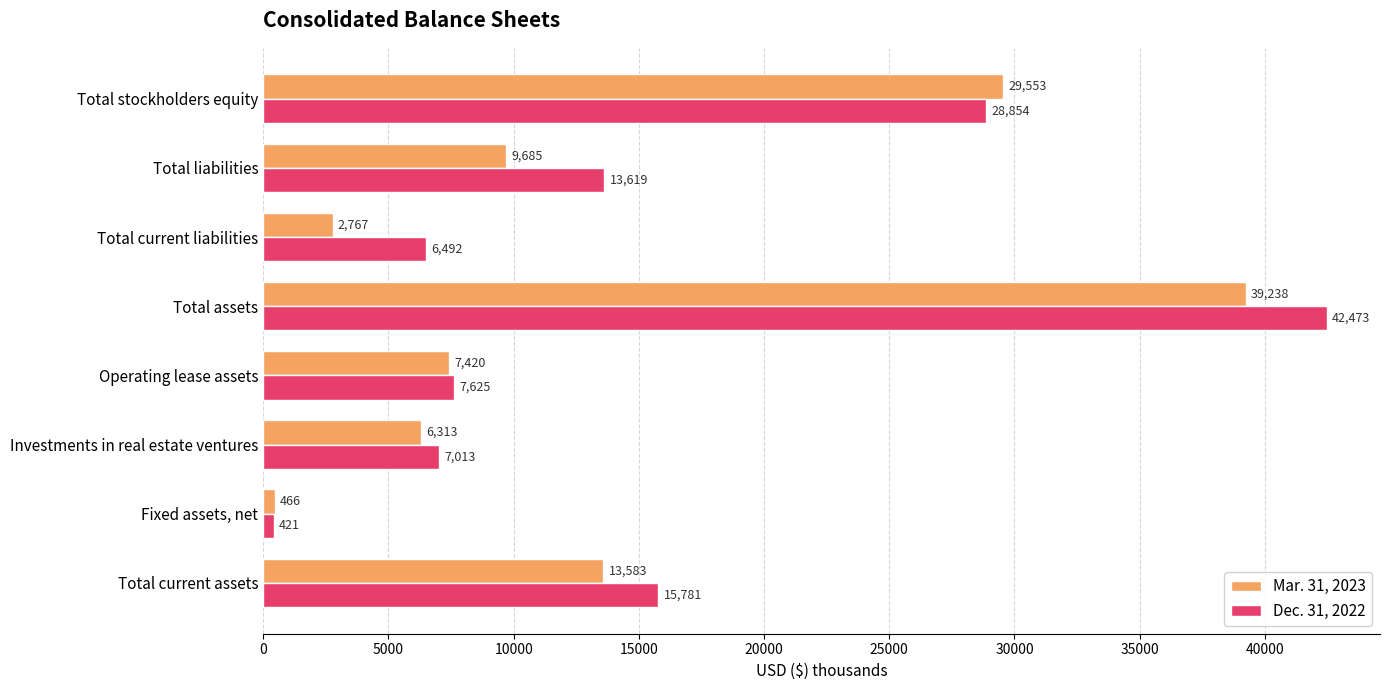

Rank the series at Total current liabilities from highest to lowest value.

Dec. 31, 2022, Mar. 31, 2023